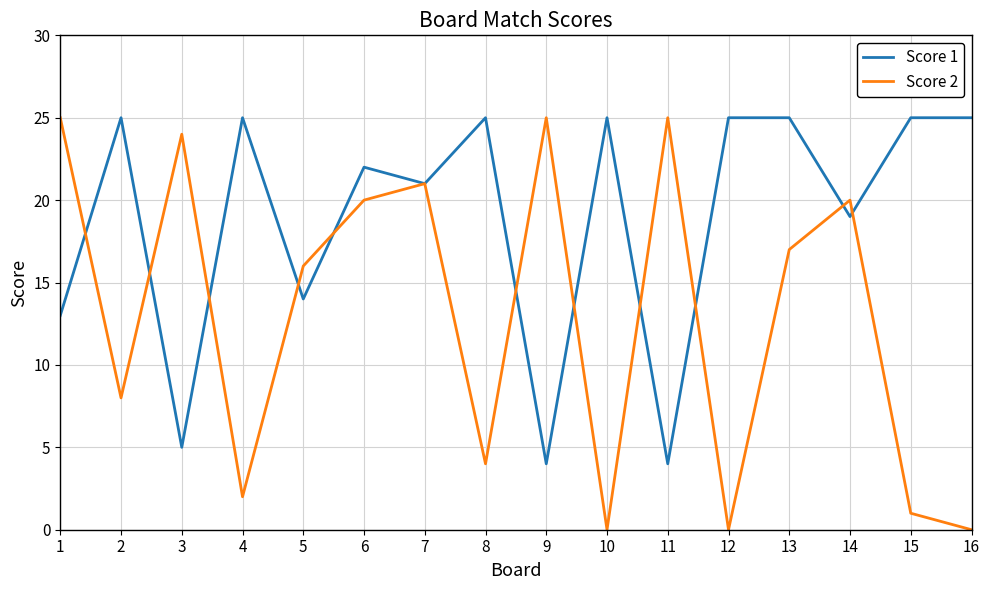

What is the difference between the maximum and second lowest values in the Score 2 series?

25